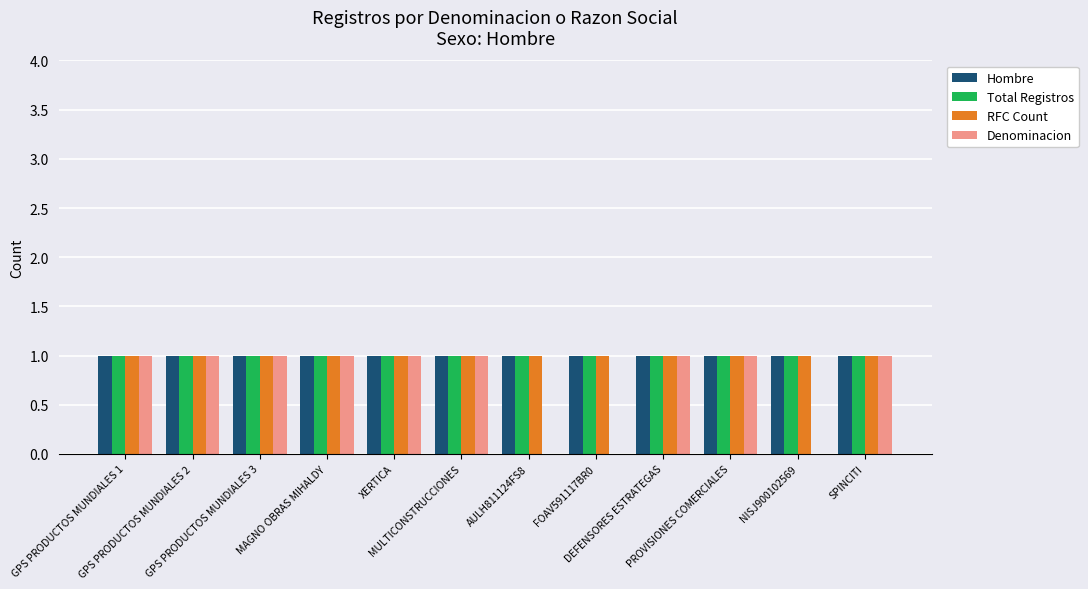

What is the sum of all Denominacion values?

9